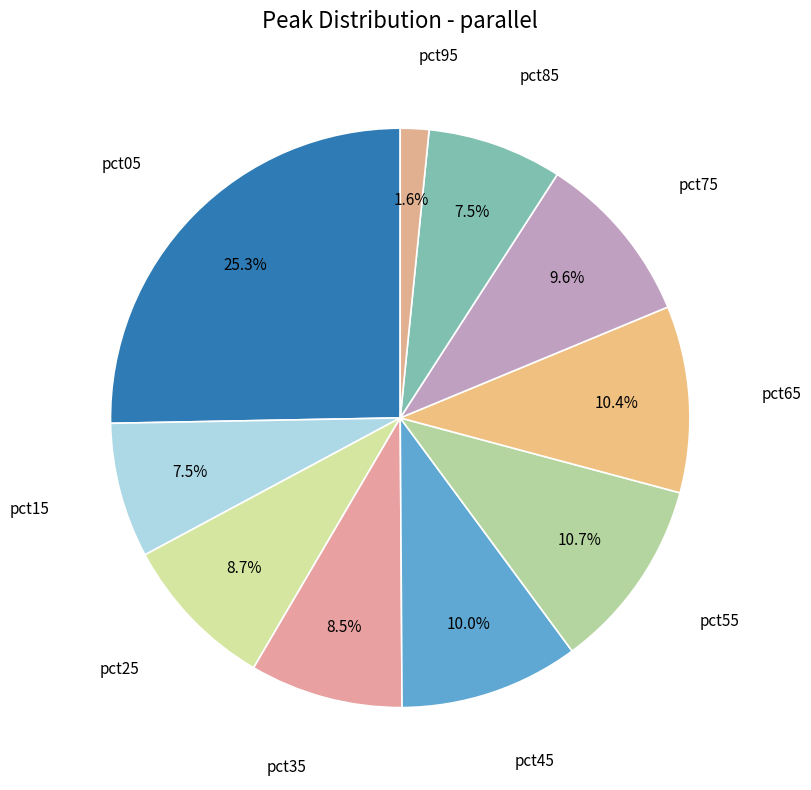

What is the largest slice in the pie chart?

pct05